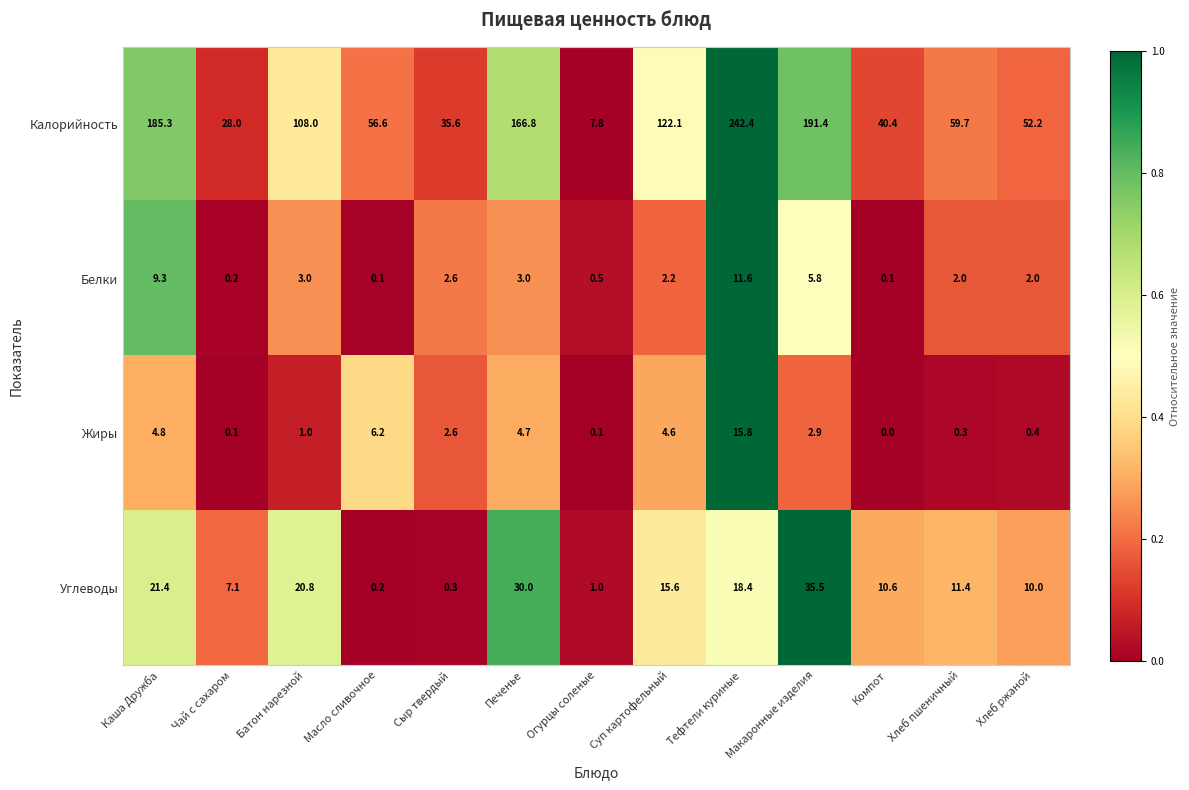

True or false: Калорийность has a value of 185.3 at Каша Дружба.

True